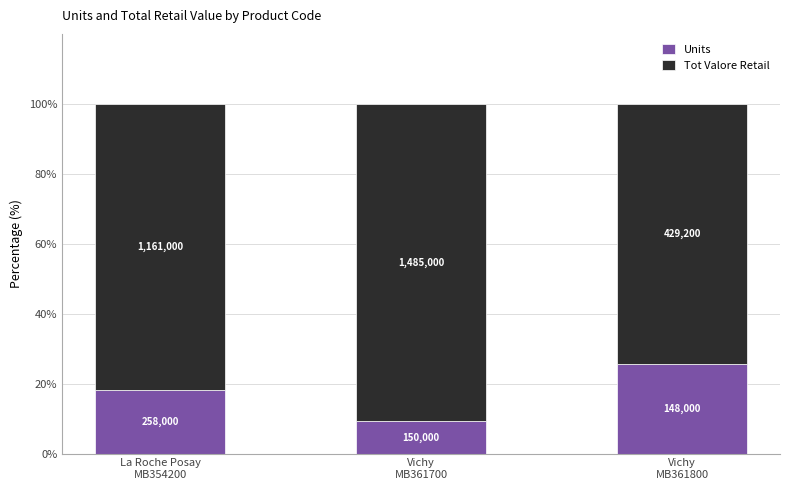

Between Vichy
MB361800 and Vichy
MB361700, which is larger?

Vichy
MB361800